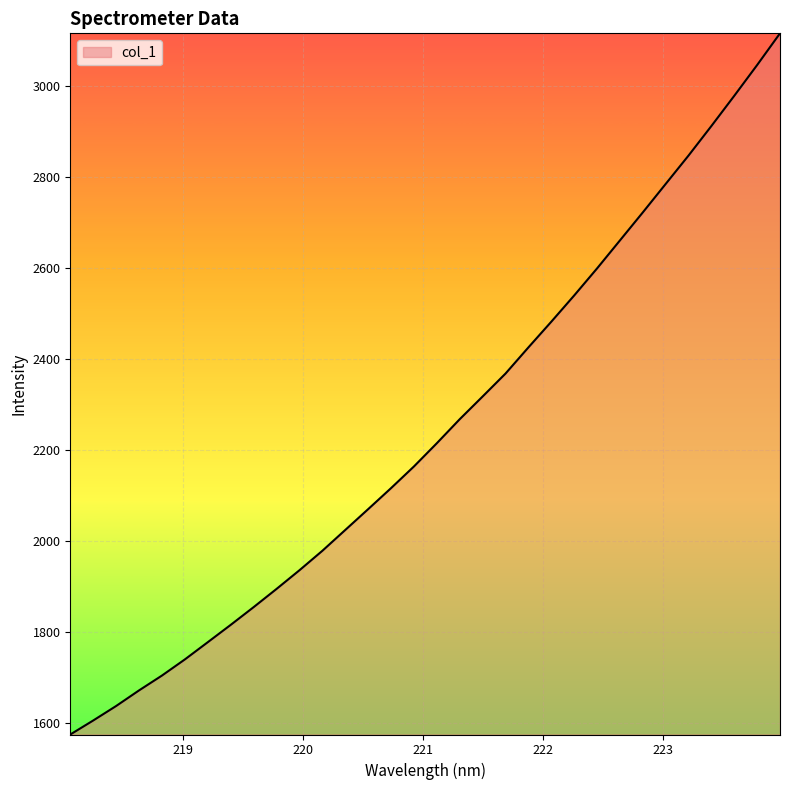

What is the smallest value displayed?

1575.5